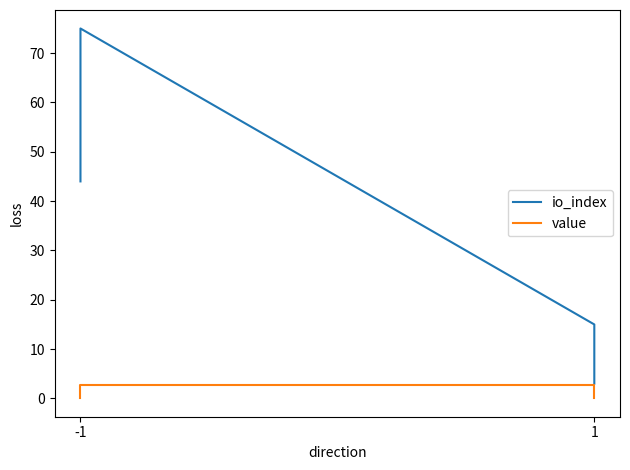

At which category does the chart reach its minimum across all series?

-1